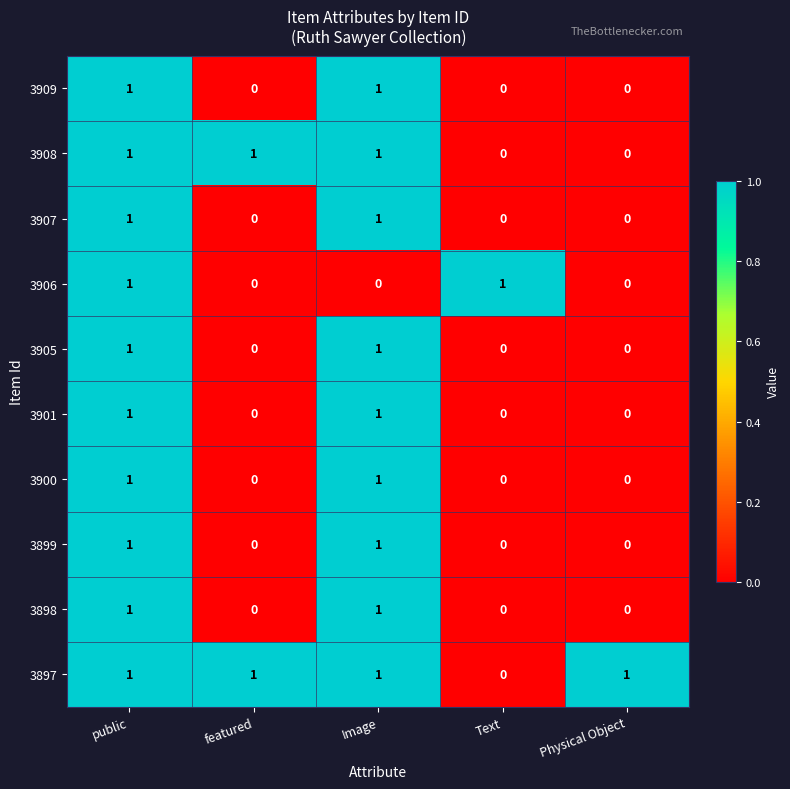

Which series changed the most between featured and Physical Object?

3908